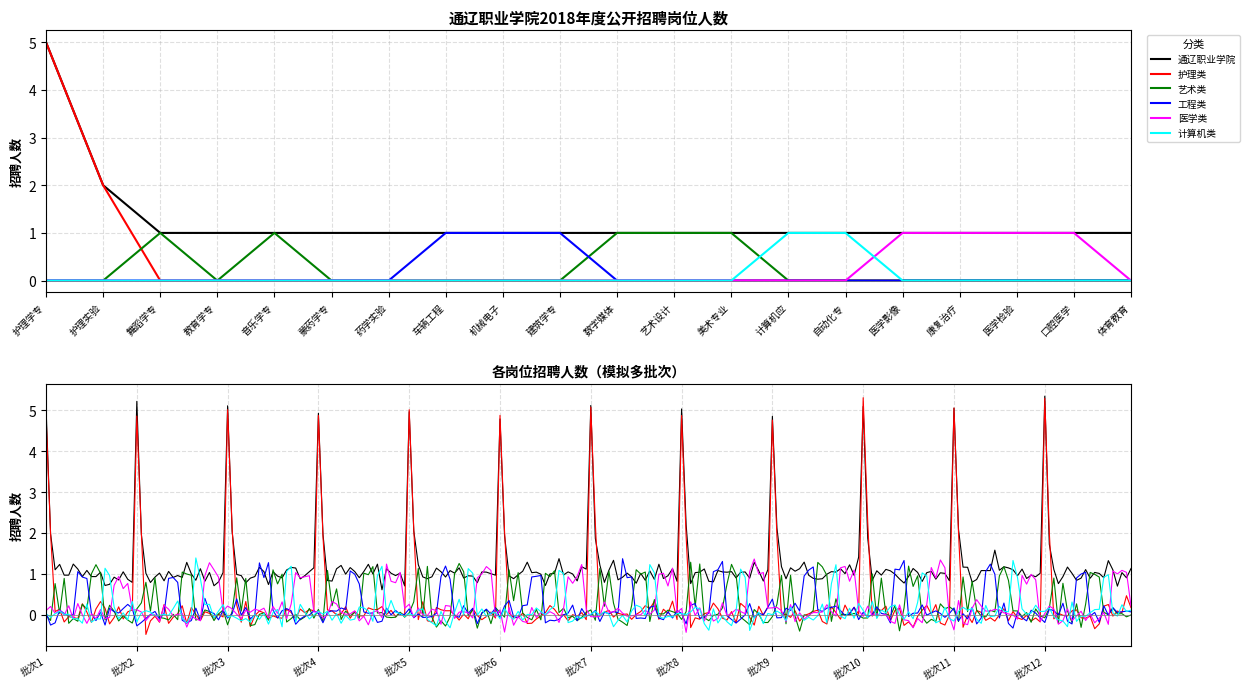

List the labels in order of value, smallest first.

舞蹈学专, 教育学专, 音乐学专, 蒙药学专, 药学实验, 车辆工程, 机械电子, 建筑学专, 数字媒体, 艺术设计, 美术专业, 计算机应, 自动化专, 医学影像, 康复治疗, 医学检验, 口腔医学, 体育教育, 护理实验, 护理学专